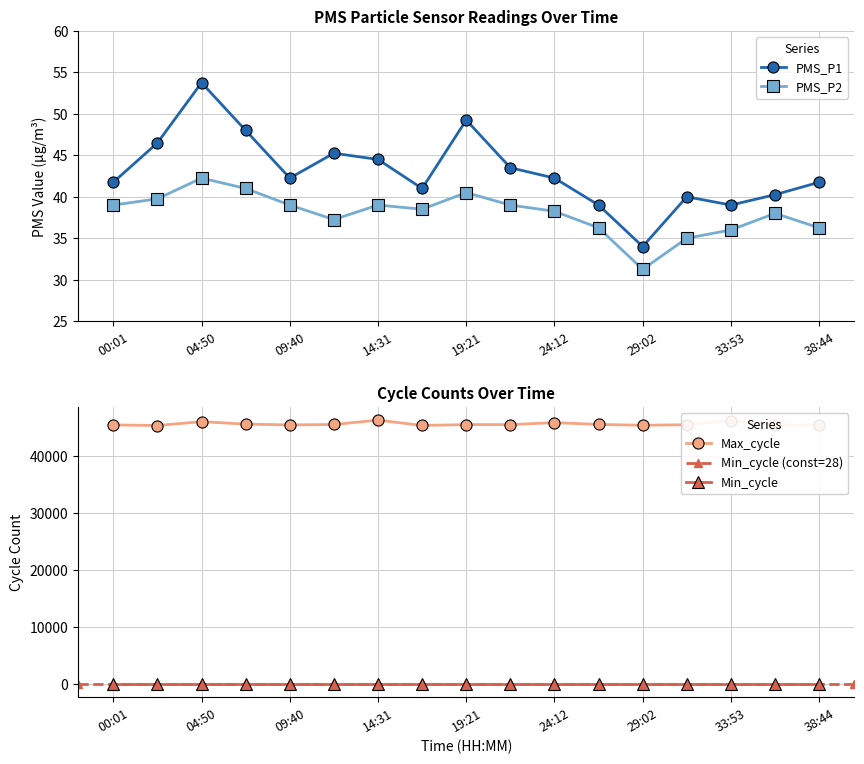

List the labels in order of Max_cycle value, largest first.

14:31, 33:53, 04:50, 24:12, 07:15, 26:37, 12:06, 19:21, 21:47, 31:28, 36:18, 00:01, 09:40, 29:02, 38:44, 16:56, 02:26